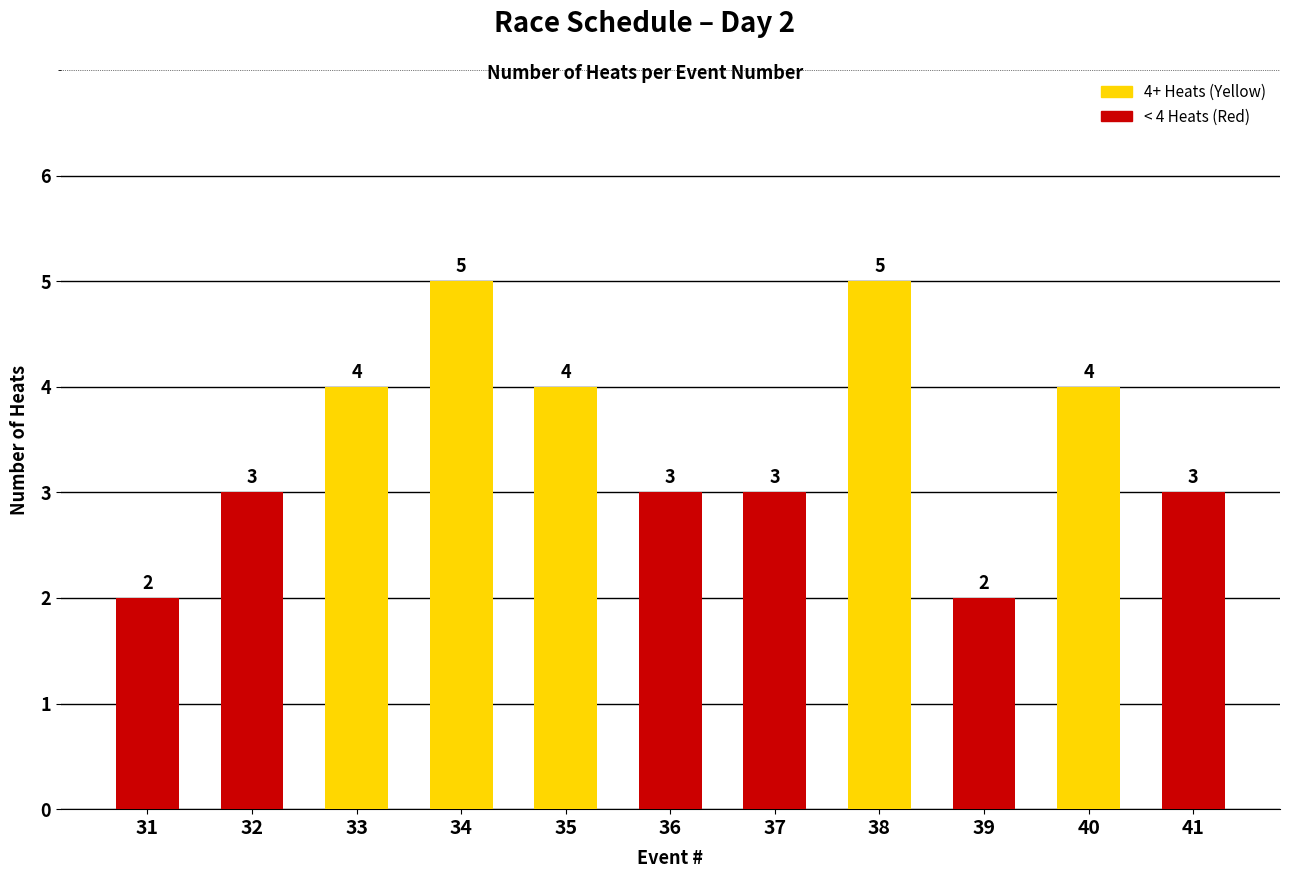

What is the difference between the values at 31 and 33?

2